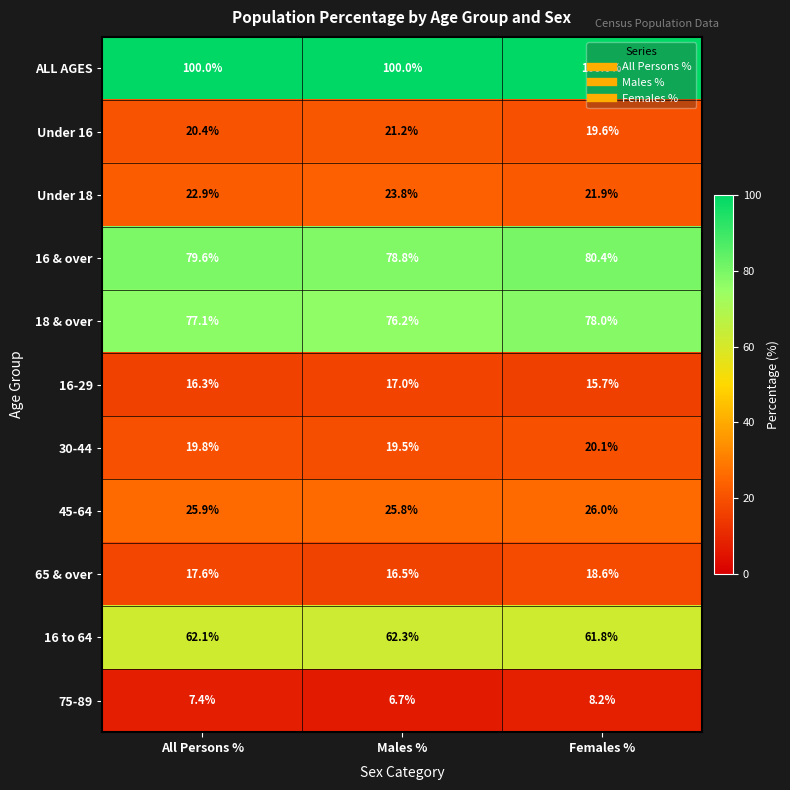

The 30-44 series shows 4.1 at Females %. True or false?

False